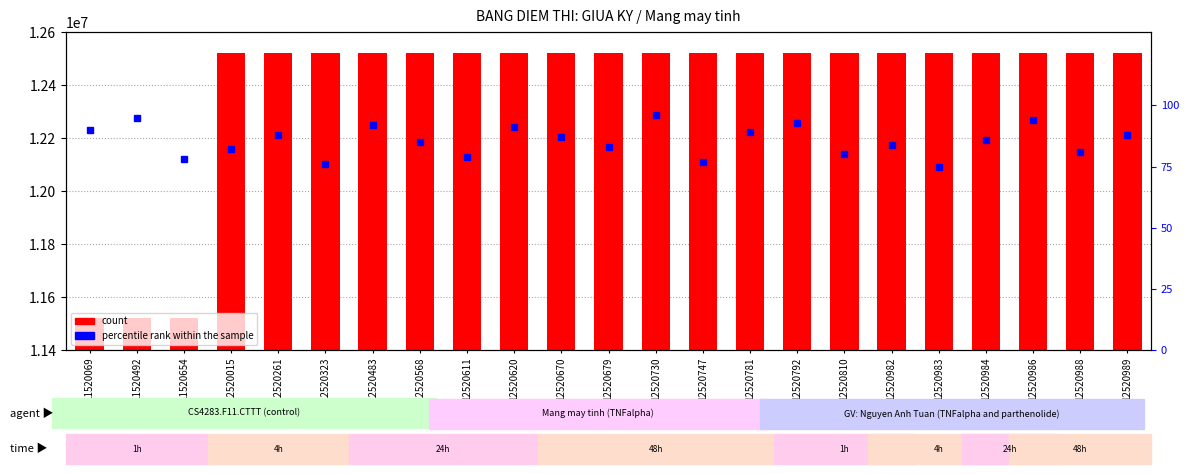

What is the approximate value of percentile rank within the sample at 12520679, to the nearest 5?

85